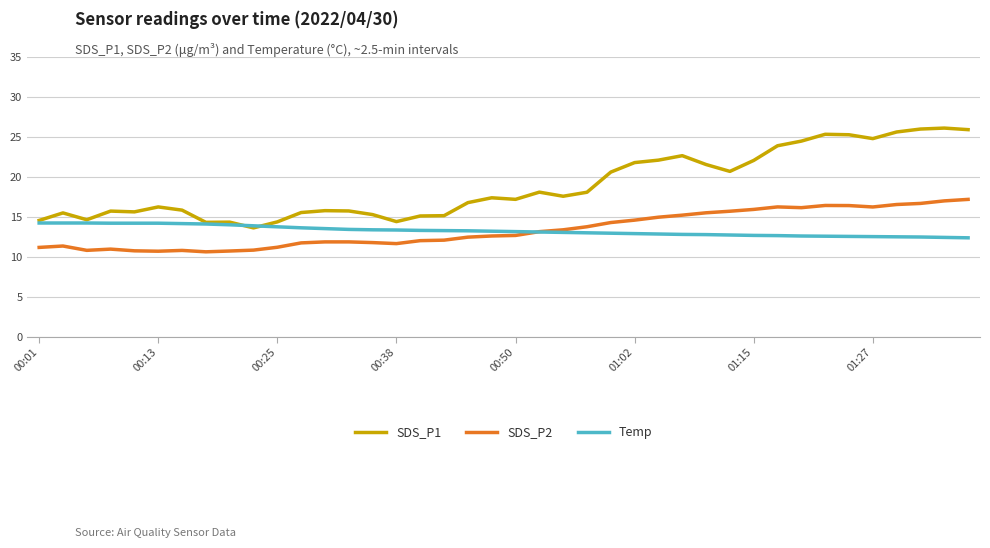

True or false: SDS_P1 and SDS_P2 intersect in this chart.

False